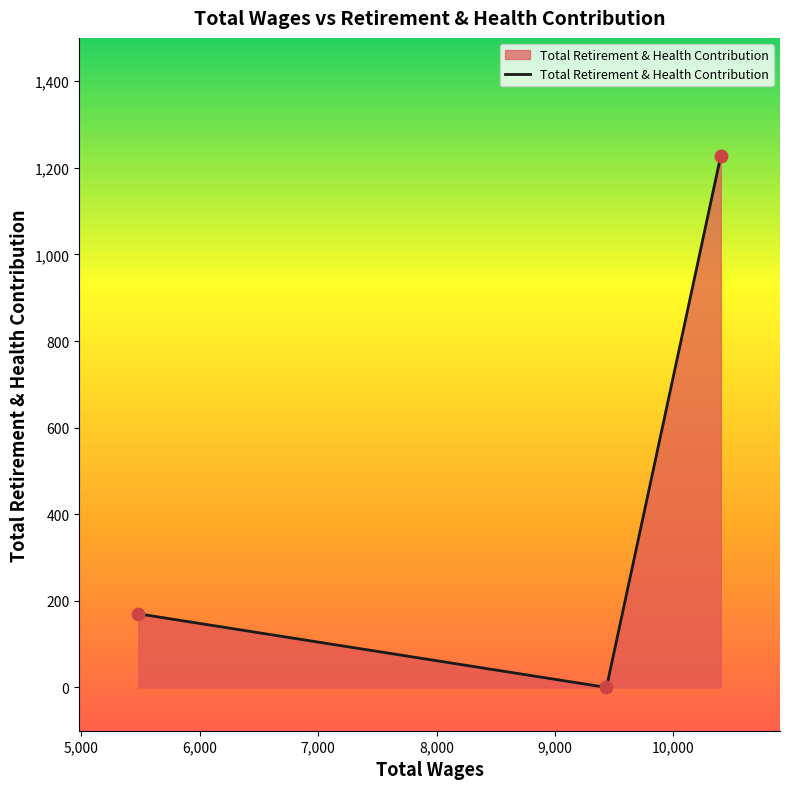

What is the difference between the second highest and minimum values?

170